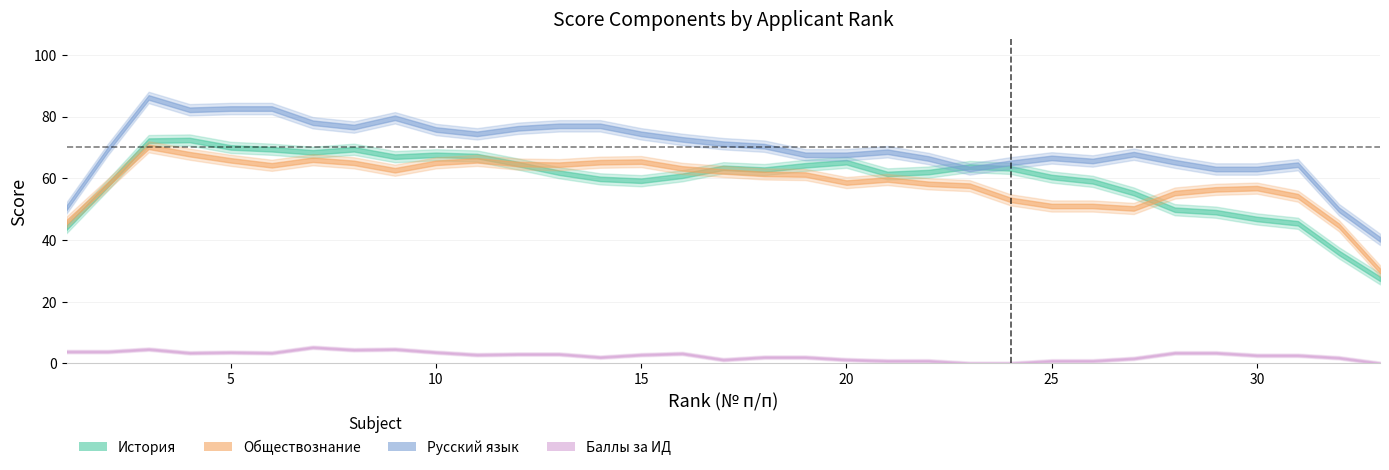

Is it true that Баллы за ИД equals 6 at 29?

False